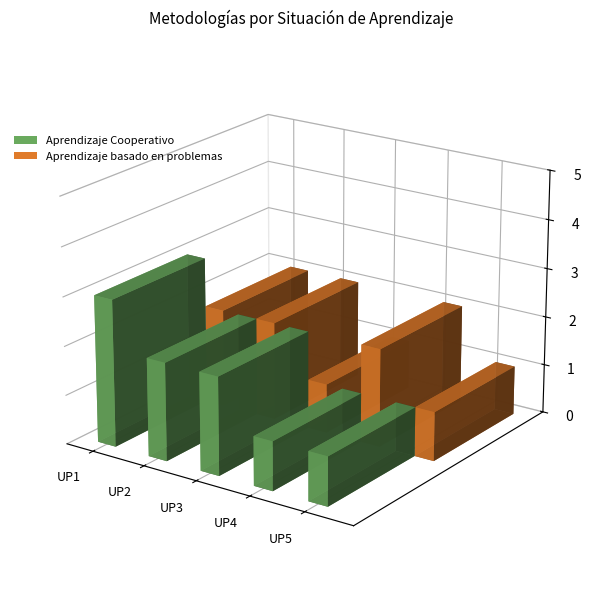

What is the average value of the Aprendizaje Cooperativo series?

2